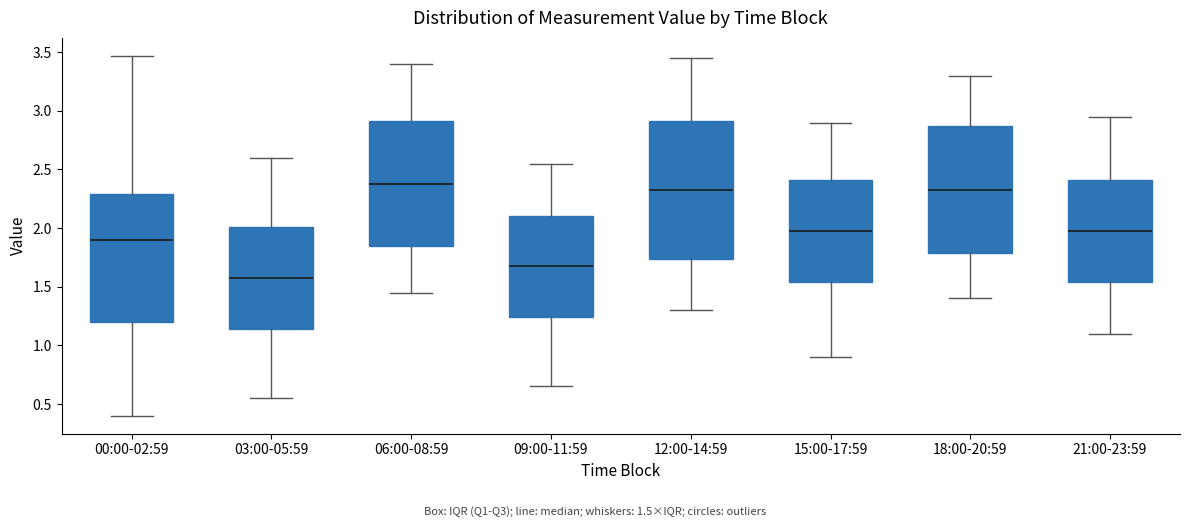

Reading left to right, transcribe this box plot: for each box, give where its median line is, the range the box spans, and where its two whiskers end, as read against the y-axis. The values are not printed on the chart, so give them approximately, as read against the axis.

00:00-02:59: median 1.90, box 1.20 to 2.30, whiskers 0.40 to 3.45
03:00-05:59: median 1.60, box 1.15 to 2.00, whiskers 0.55 to 2.60
06:00-08:59: median 2.40, box 1.85 to 2.90, whiskers 1.45 to 3.40
09:00-11:59: median 1.70, box 1.25 to 2.10, whiskers 0.65 to 2.55
12:00-14:59: median 2.35, box 1.75 to 2.90, whiskers 1.30 to 3.45
15:00-17:59: median 2.00, box 1.55 to 2.40, whiskers 0.90 to 2.90
18:00-20:59: median 2.35, box 1.80 to 2.90, whiskers 1.40 to 3.30
21:00-23:59: median 2.00, box 1.55 to 2.40, whiskers 1.10 to 2.95